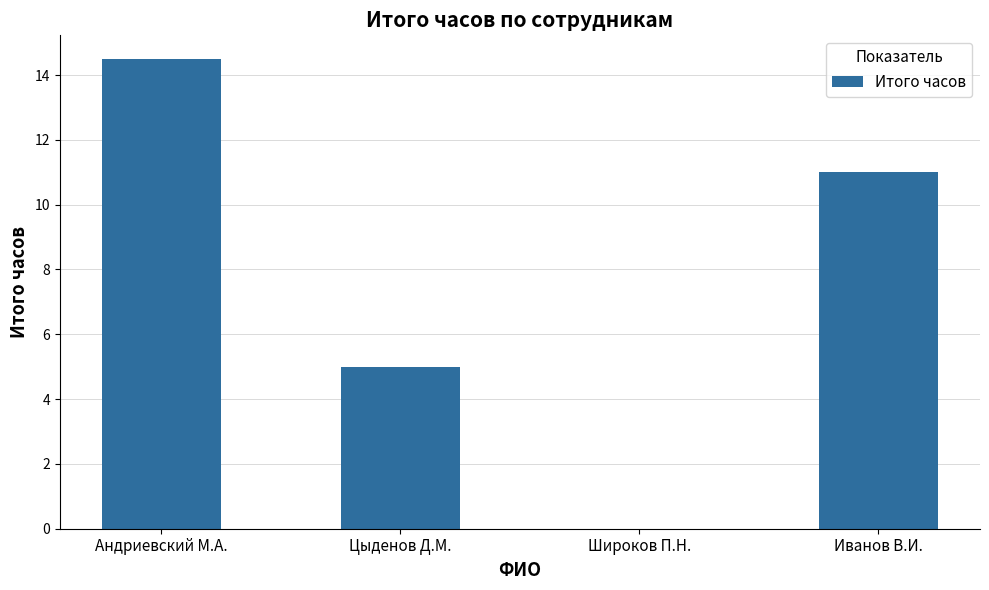

The value at Иванов В.И. is 18.1. True or false?

False